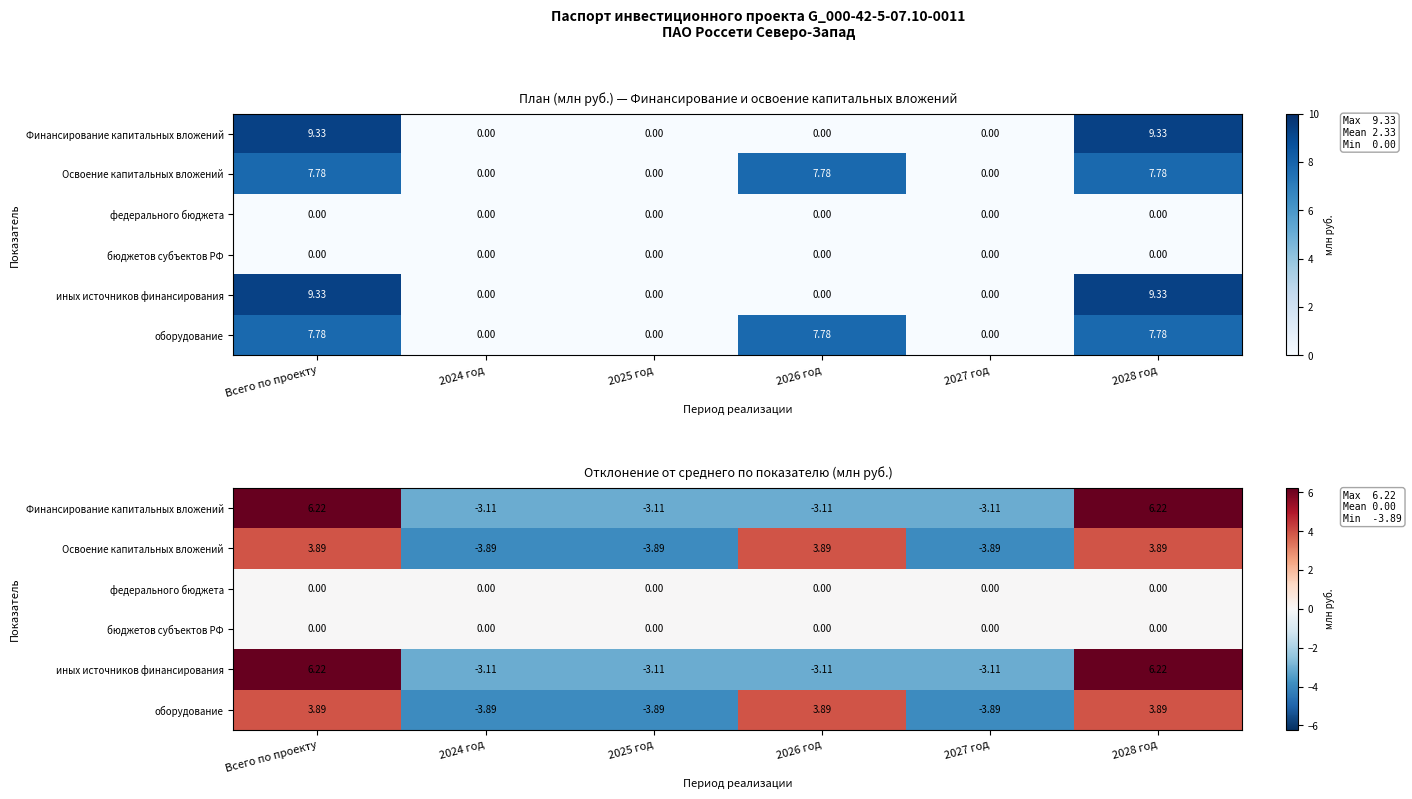

Between 2025 год and 2028 год, which series saw the biggest shift?

Финансирование капитальных вложений